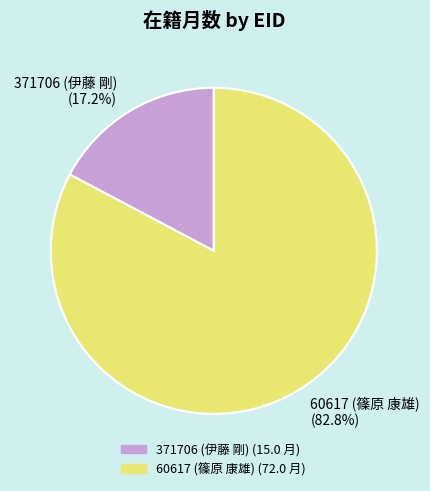

What portion of the pie excludes 371706 (伊藤 剛)?

82.8%